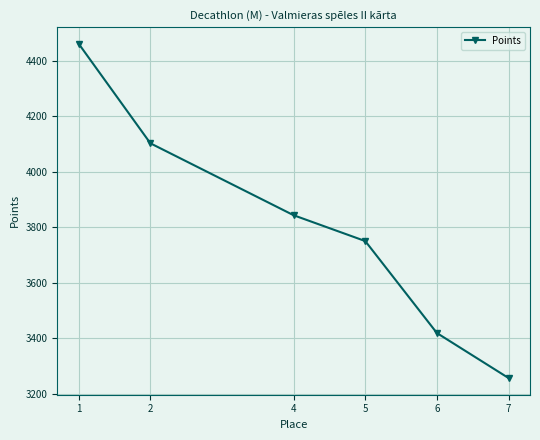

The value at 2 is 5913. True or false?

False